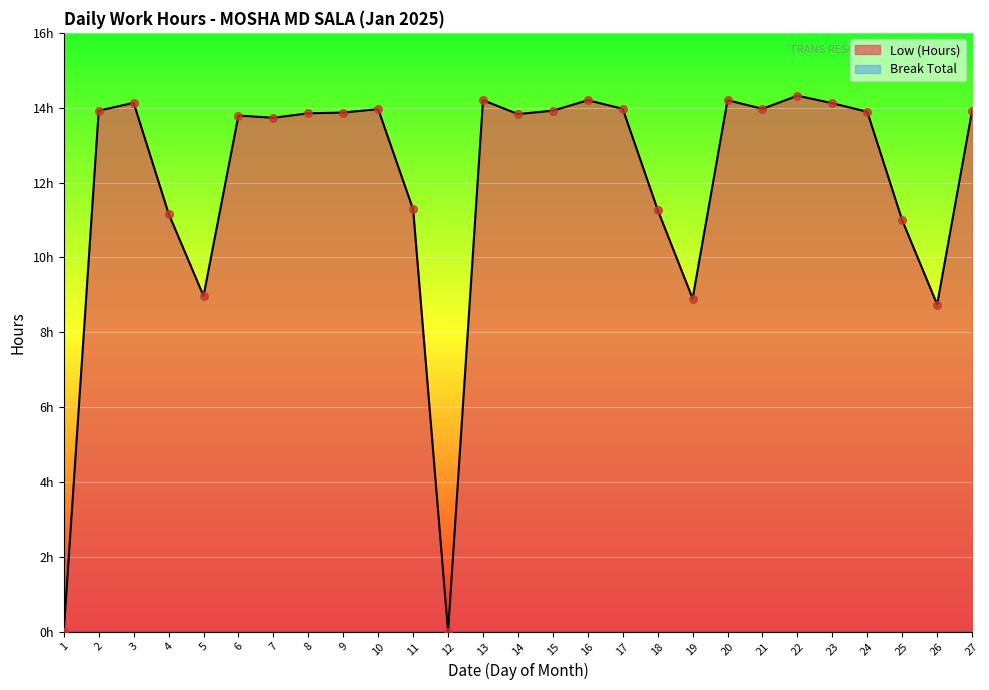

What is the ratio of the value at 6 to the value at 15?

1.0